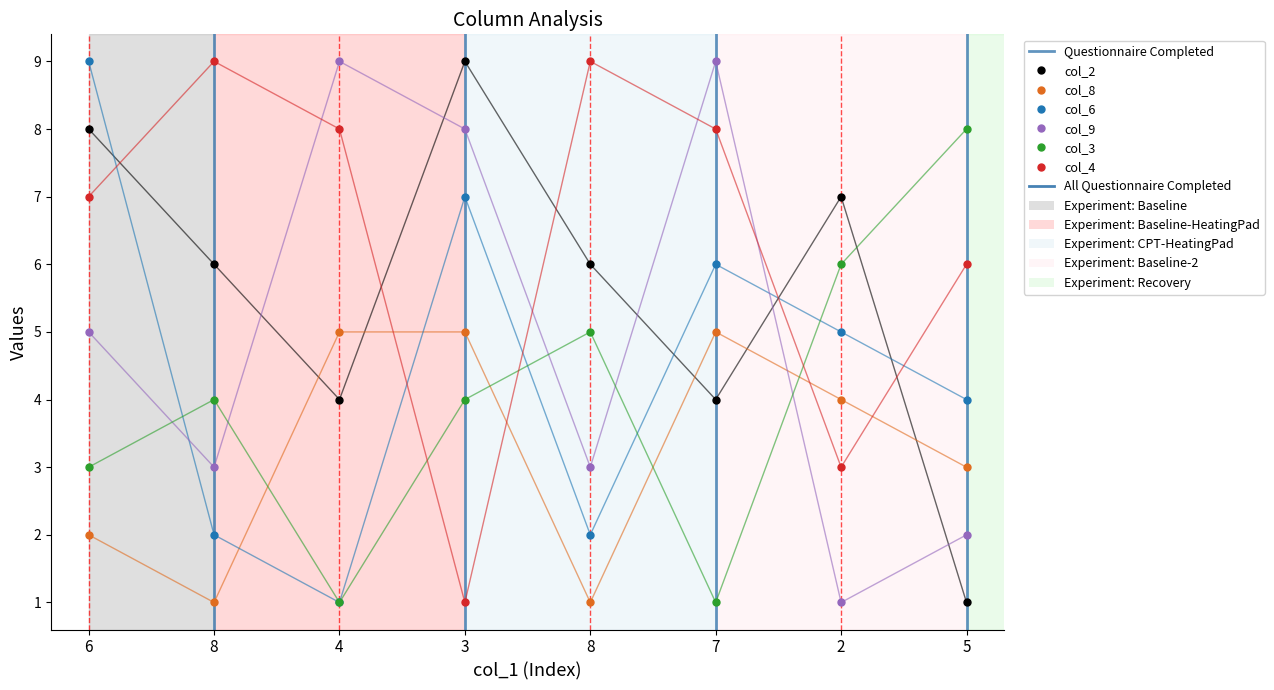

List the labels in order of col_2 value, largest first.

3, 6, 2, 8, 8, 4, 7, 5